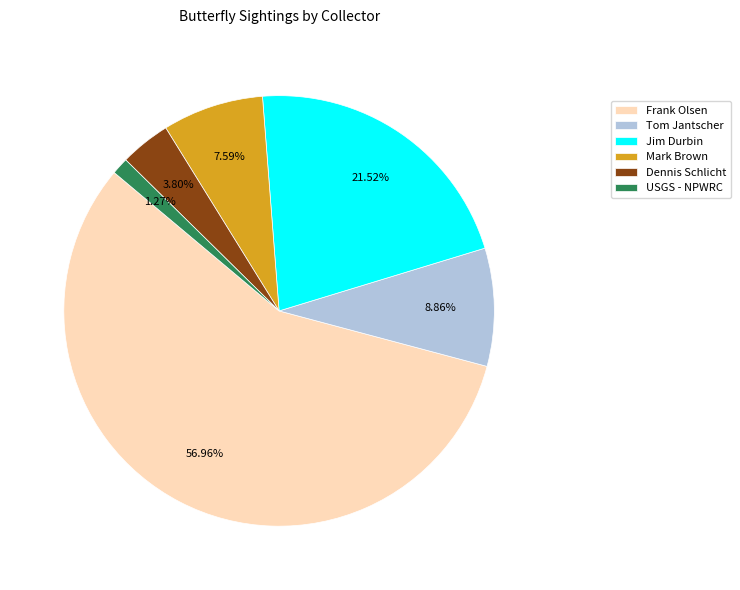

Is Dennis Schlicht the majority of the pie?

No